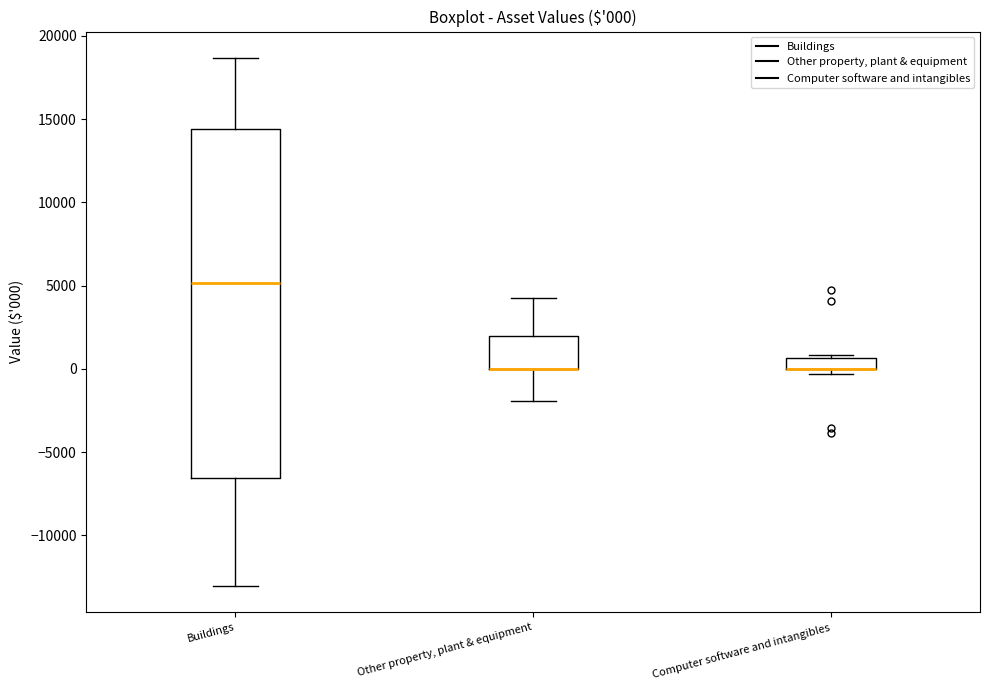

Comparing the boxes themselves (not the whiskers), which one is the tallest?

Buildings